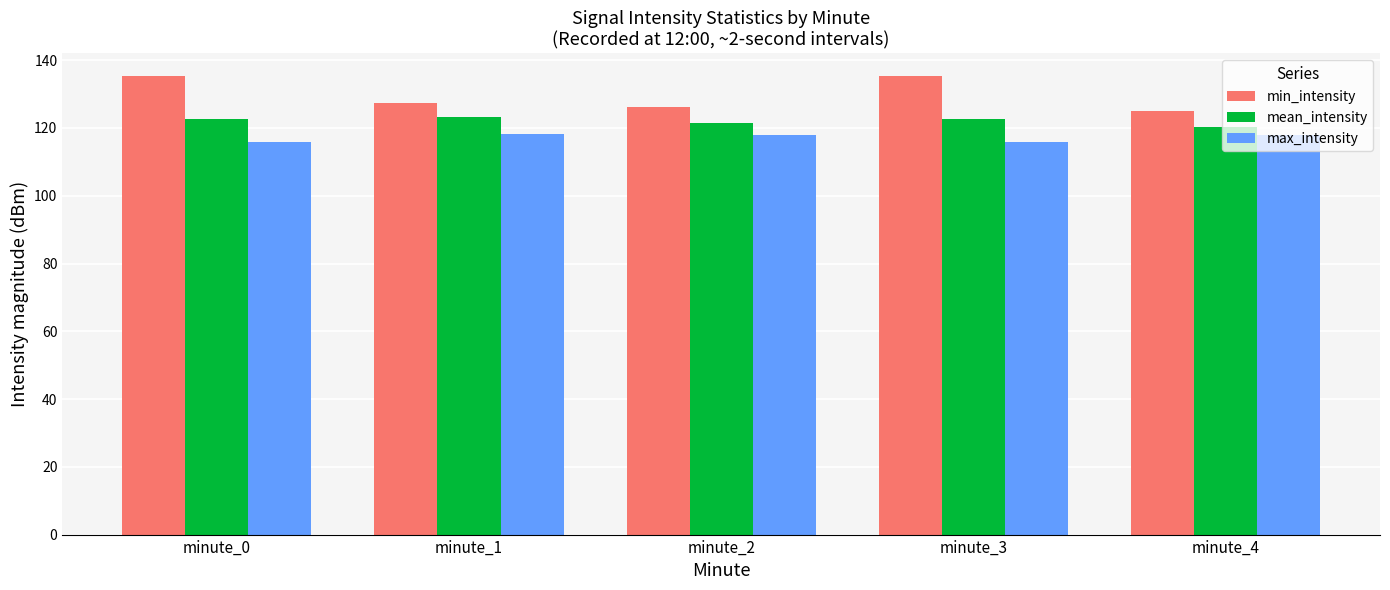

What is the total value across all series at minute_3?

373.9